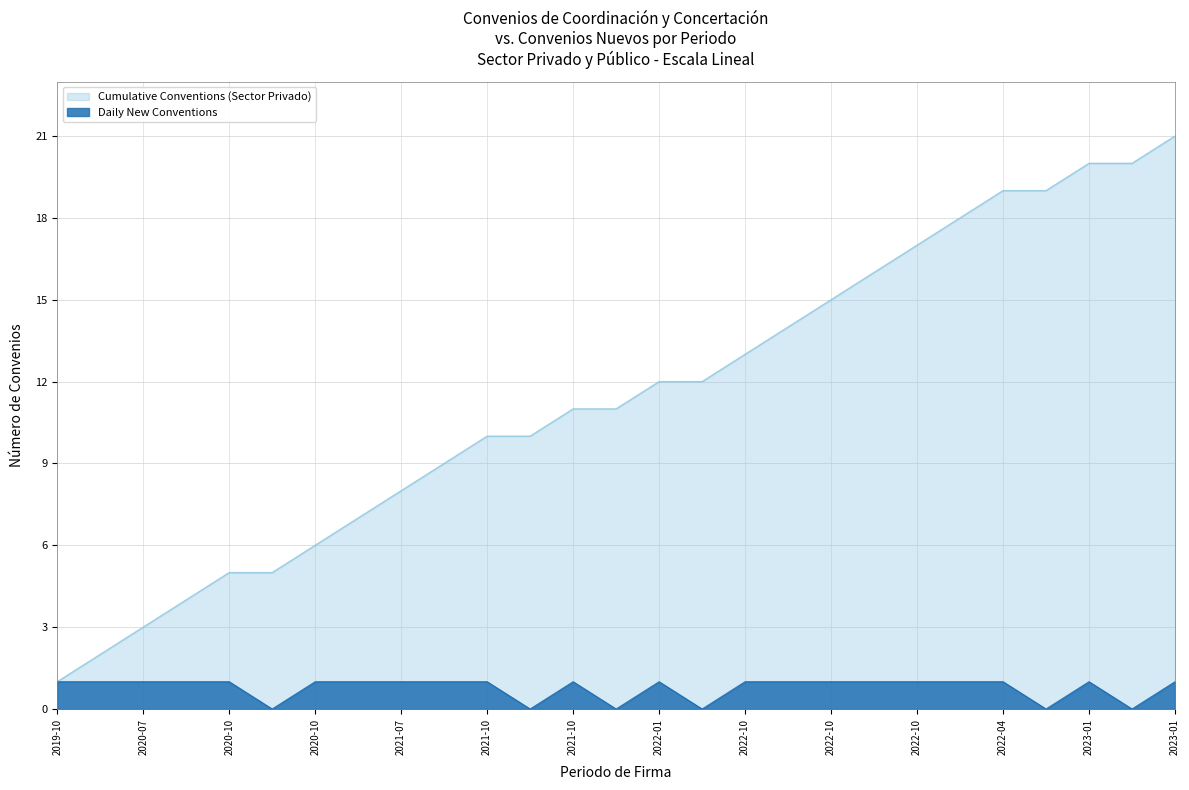

What is the difference between the highest and lowest values at 2022-01?

11